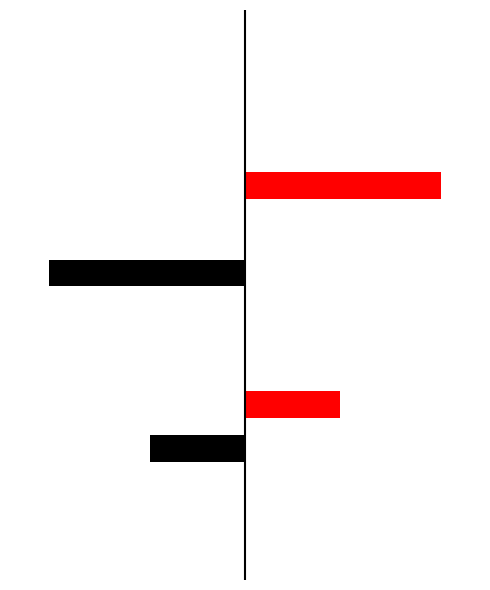

The Red (Right) series shows 0.5 at 8. True or false?

True